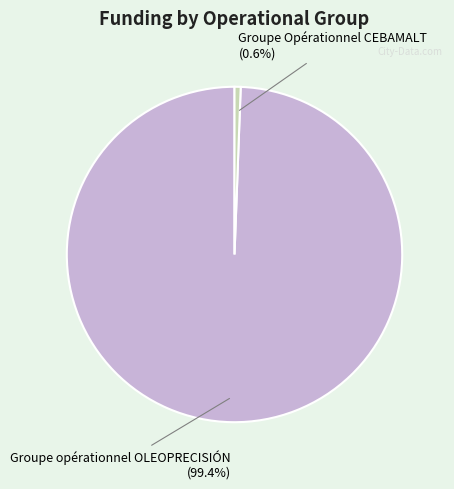

How many segments does this pie chart have?

2